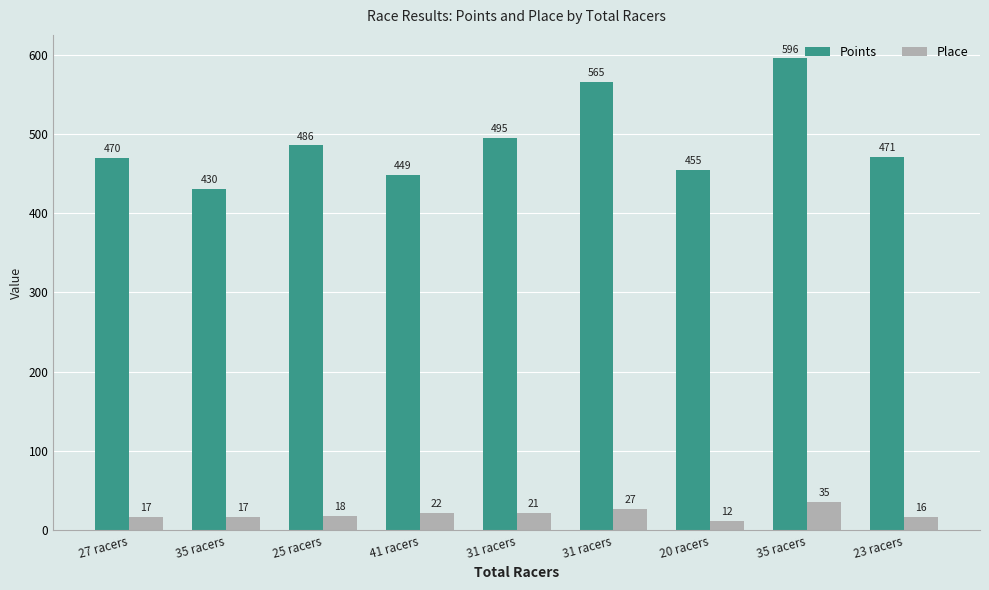

What are all the series names shown in the legend?

Points, Place